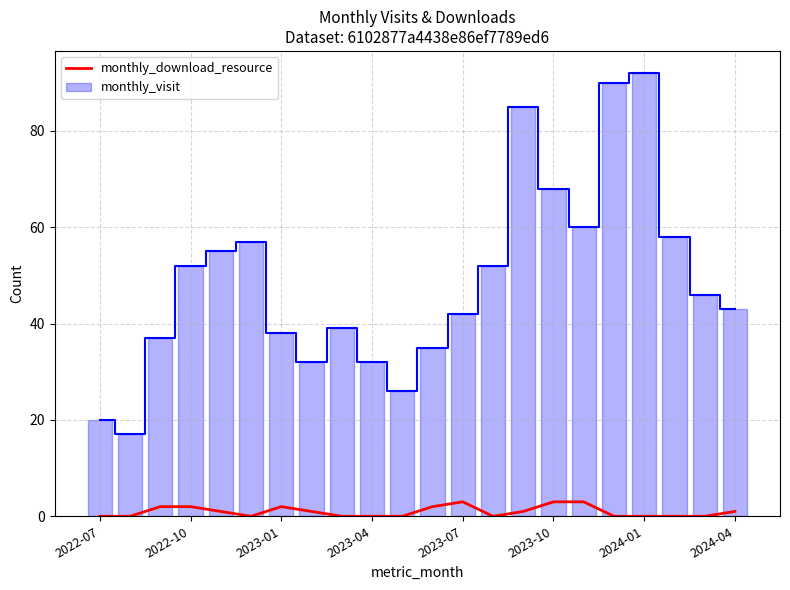

Which series has the largest total across all categories?

monthly_visit